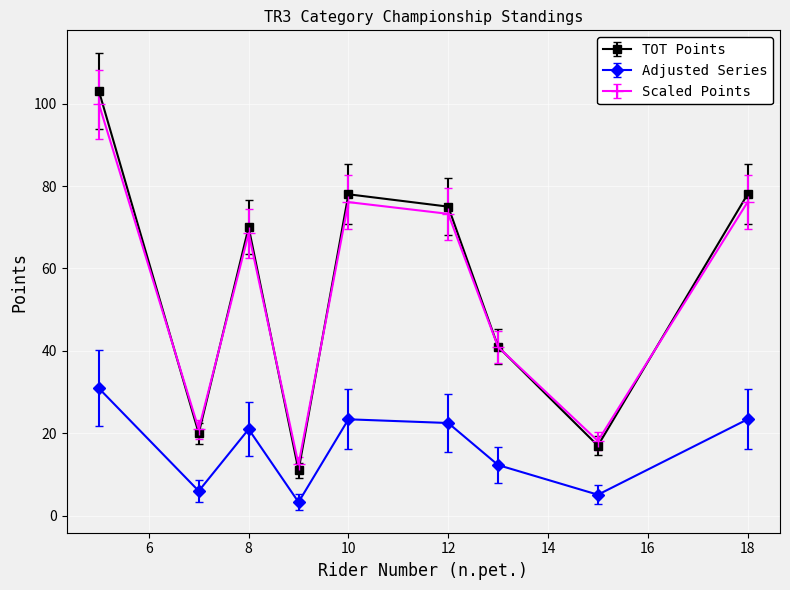

How many data points does each series have?

9